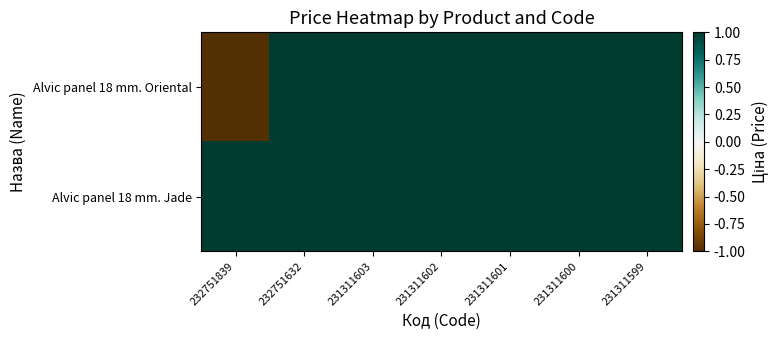

Reading left to right, list all the values displayed in this chart.

Alvic panel 18 mm. Oriental: 232751839=-1	232751632=1	231311603=1	231311602=1	231311601=1	231311600=1	231311599=1
Alvic panel 18 mm. Jade: 232751839=1	232751632=1	231311603=1	231311602=1	231311601=1	231311600=1	231311599=1